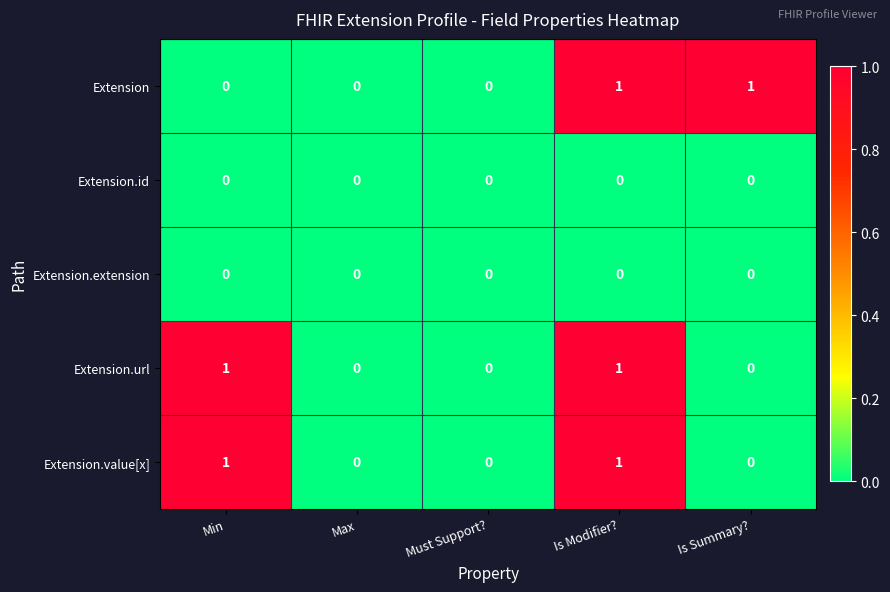

Count the Extension.value[x] values in the range 0 to 1.

5